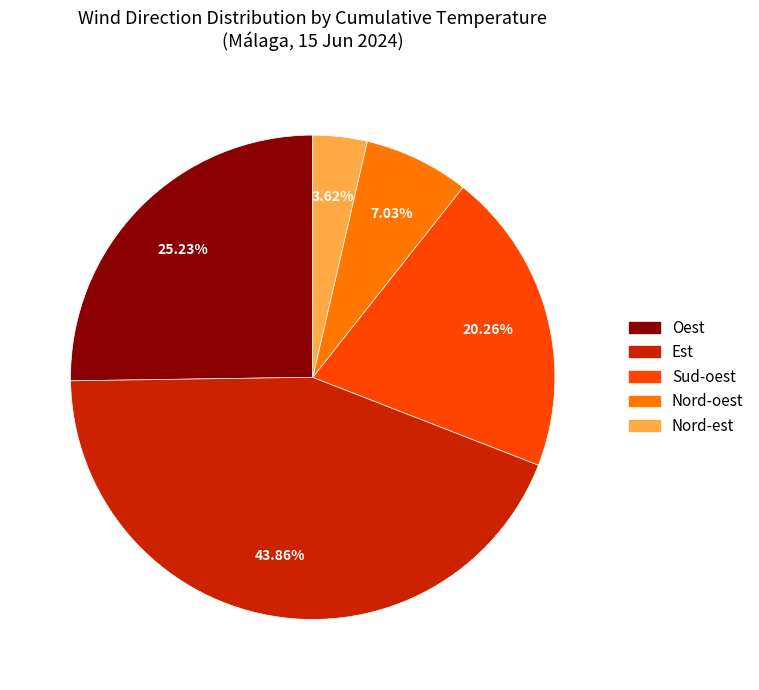

Does any single category account for the majority?

No